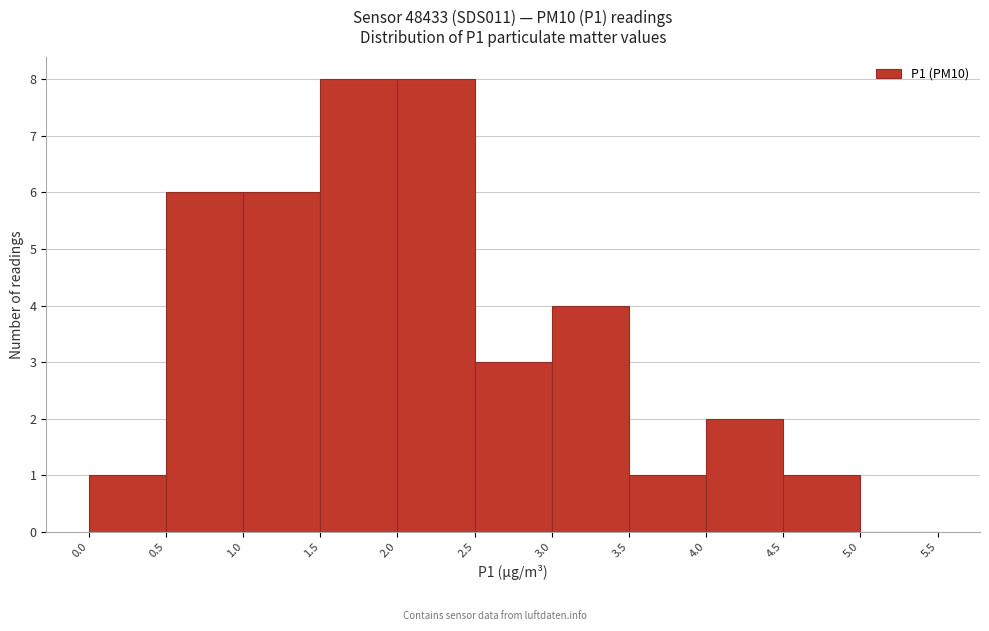

Reading left to right, list every bar in this chart as the range it spans on the x-axis followed by its height. The values are not printed on the chart, so give them approximately, as read against the axis.

0.0 to 0.5: 1
0.5 to 1.0: 6
1.0 to 1.5: 6
1.5 to 2.0: 8
2.0 to 2.5: 8
2.5 to 3.0: 3
3.0 to 3.5: 4
3.5 to 4.0: 1
4.0 to 4.5: 2
4.5 to 5.0: 1
5.0 to 5.5: 0